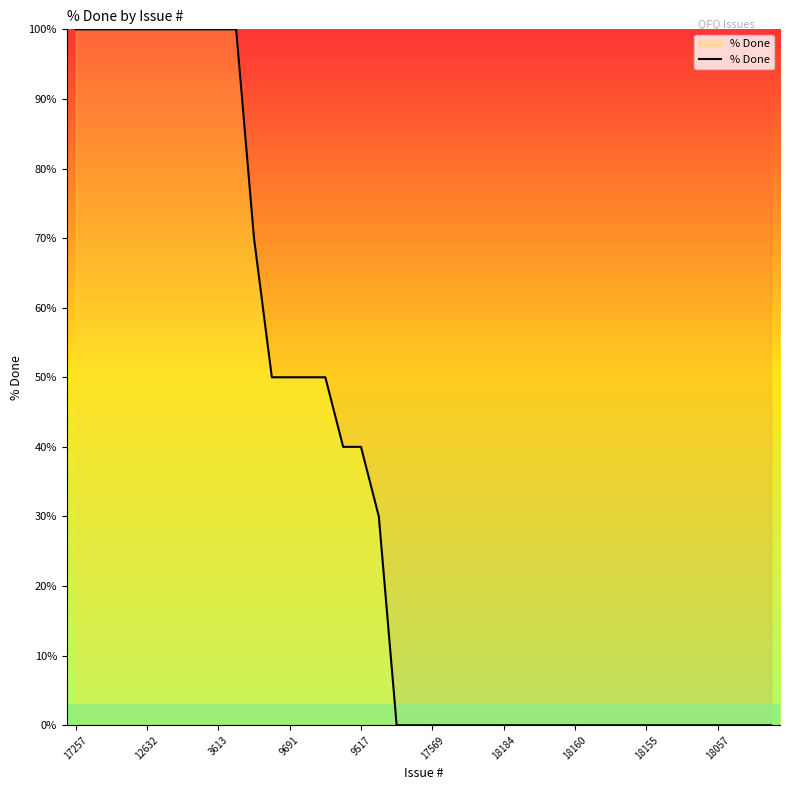

Reading left to right, extract all data points from this chart.

100	100	100	100	100	100	100	100	100	100	70	50	50	50	50	40	40	30	0	0	0	0	0	0	0	0	0	0	0	0	0	0	0	0	0	0	0	0	0	0